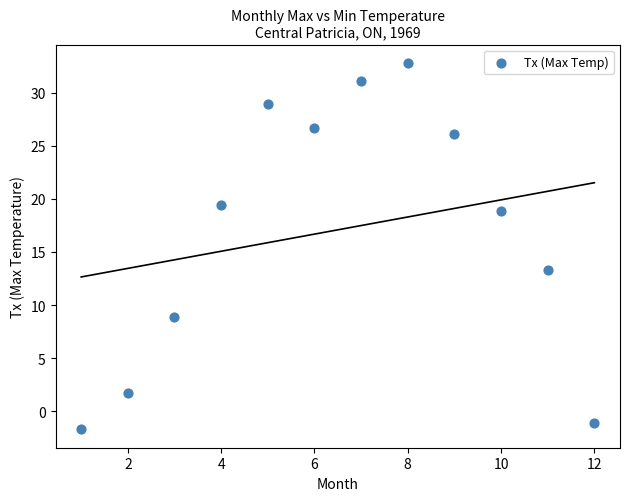

What is the range of X values (max minus min)?

11.0